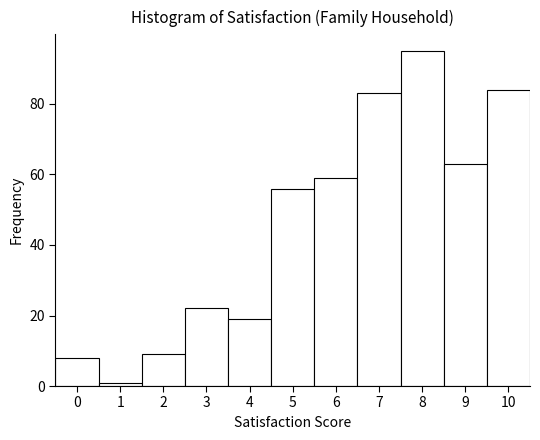

Reading left to right, transcribe this chart: for each bar, give the range it covers on the x-axis and its height. The values are not printed on the chart, so give them approximately, as read against the axis.

-0.5 to 0.5: 8
0.5 to 1.5: under 2
1.5 to 2.5: 10
2.5 to 3.5: 22
3.5 to 4.5: 20
4.5 to 5.5: 56
5.5 to 6.5: 60
6.5 to 7.5: 84
7.5 to 8.5: 96
8.5 to 9.5: 64
9.5 to 10.5: 84